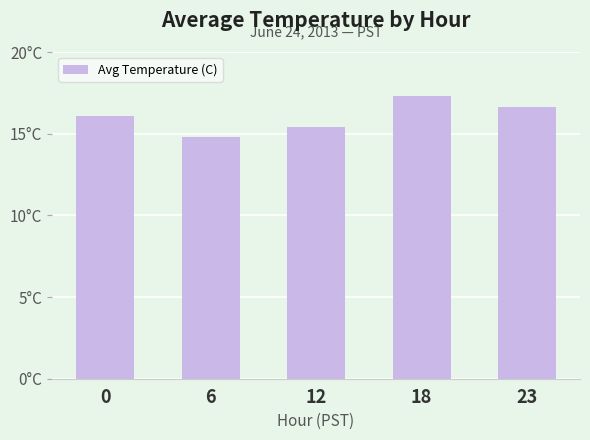

What is the value of the 3rd bar from the left?

15.4